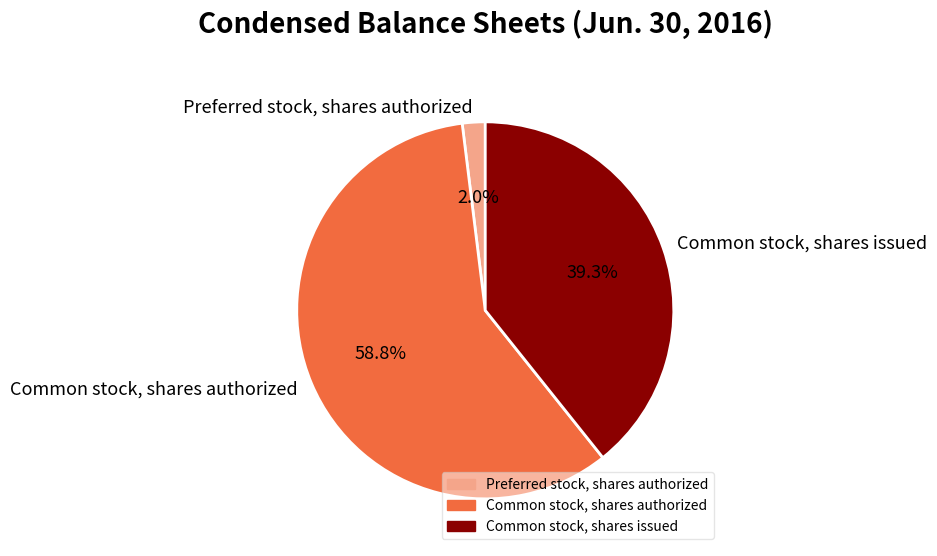

What percentage is the Common stock, shares authorized slice, to the nearest percent?

59%